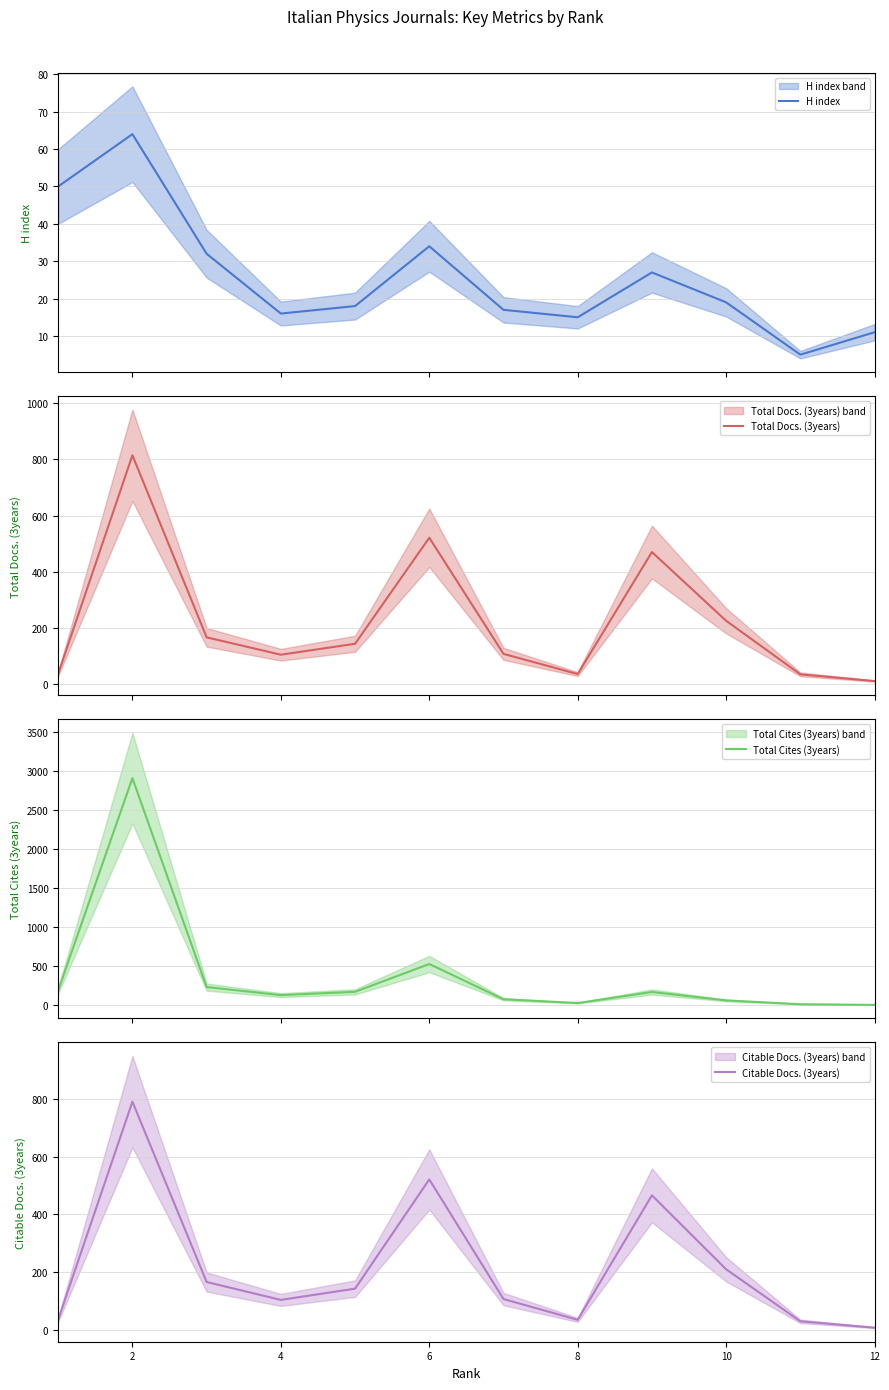

What is the minimum value for H index?

5